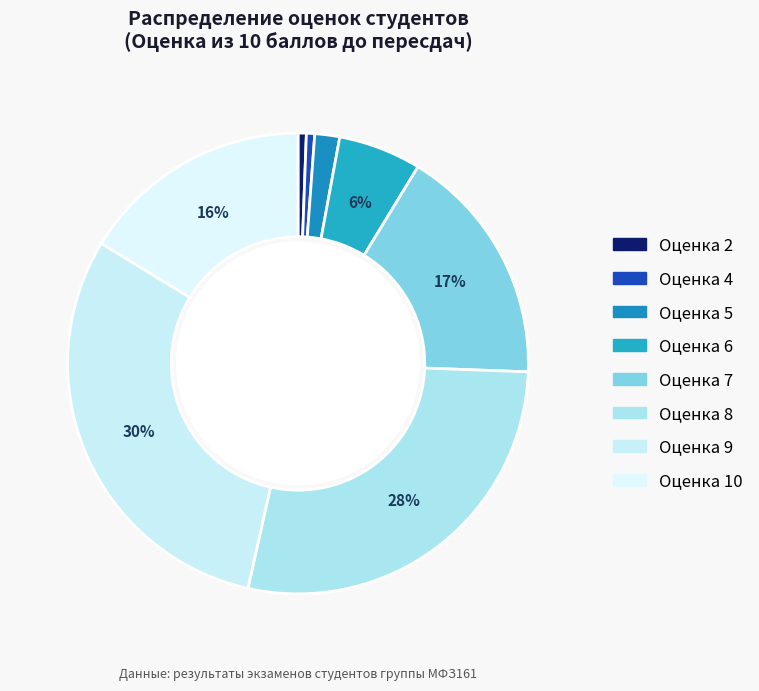

Rank the categories by value from lowest to highest.

2, 4, 5, 6, 10, 7, 8, 9